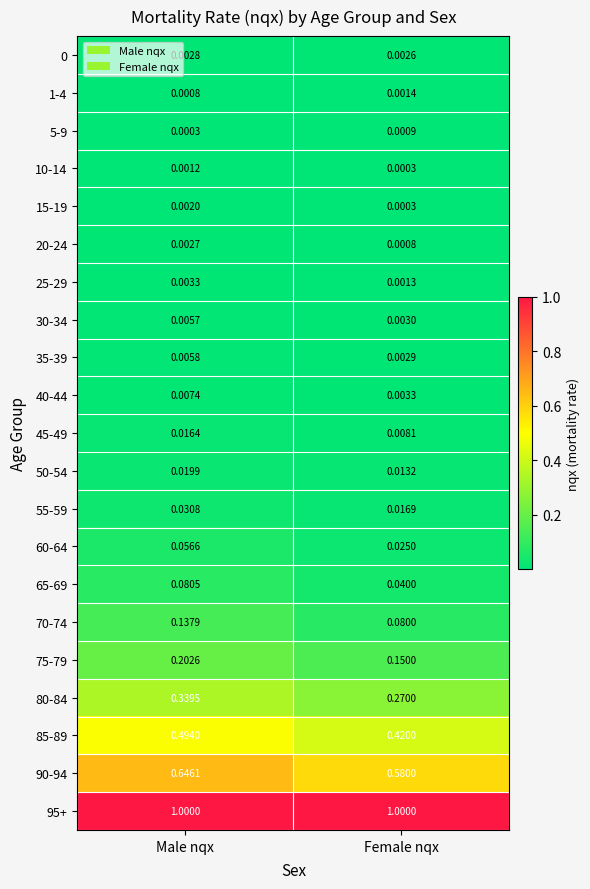

At which label is 85-89 closest to 0?

Female nqx